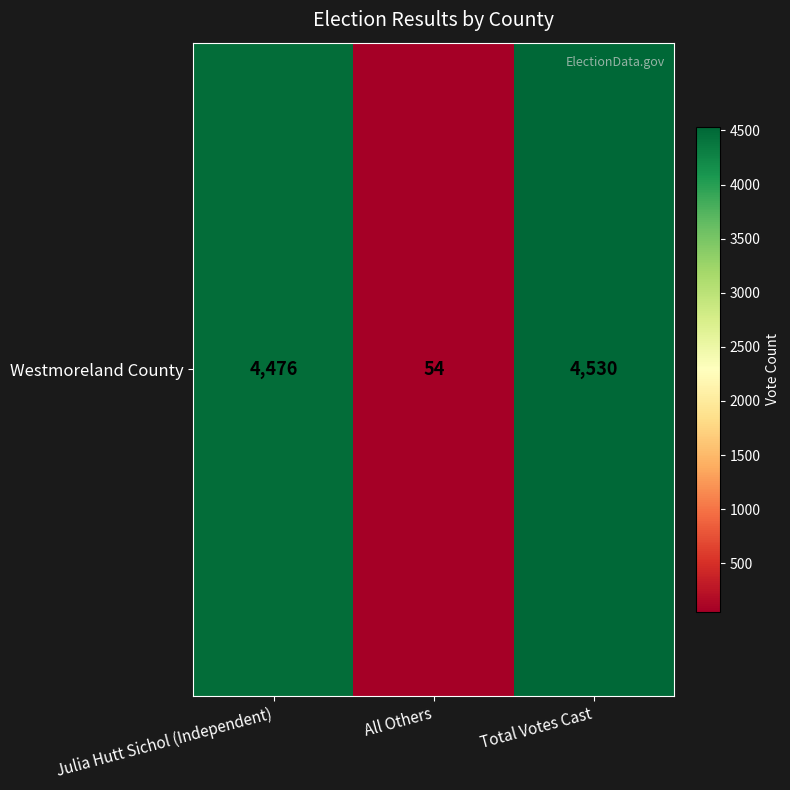

Where does the data first go above 4476?

Total Votes Cast